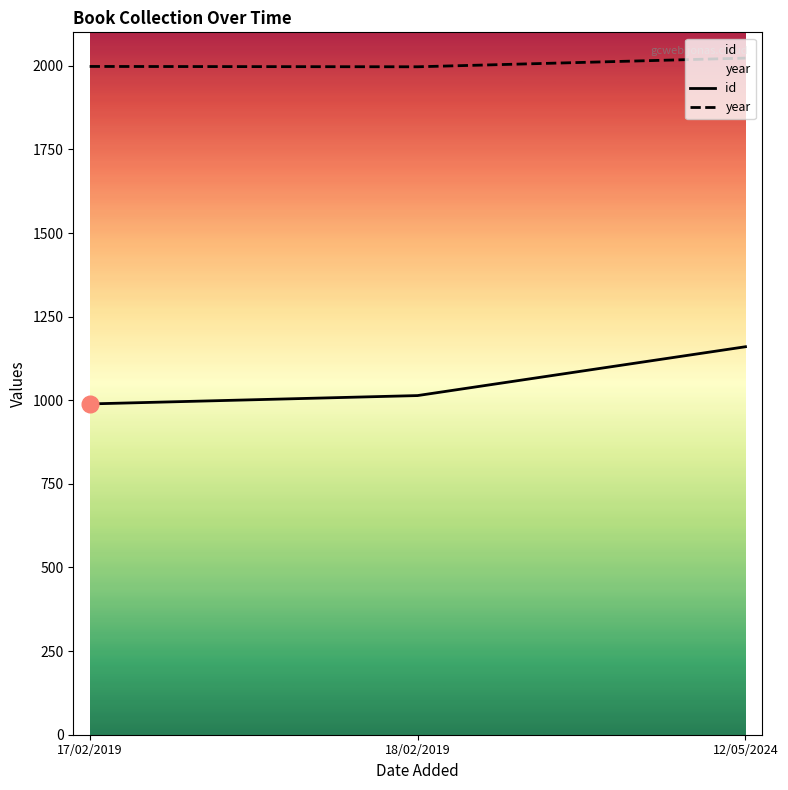

The id series shows 989 at 17/02/2019. True or false?

True